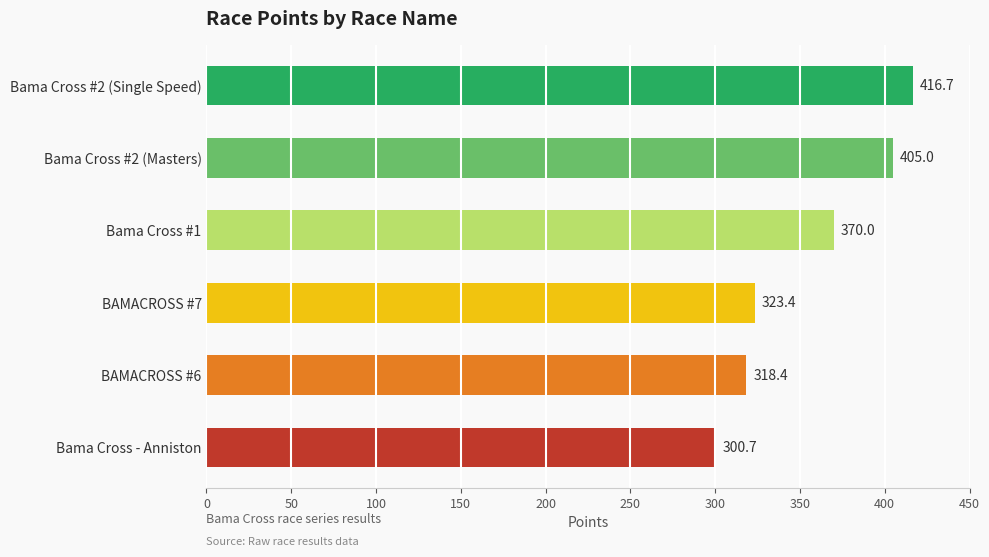

Reading top to bottom, transcribe all the data shown in this chart.

Bama Cross #2 (Single Speed)=416.7	Bama Cross #2 (Masters)=405.0	Bama Cross #1=370.0	BAMACROSS #7=323.4	BAMACROSS #6=318.4	Bama Cross - Anniston=300.7